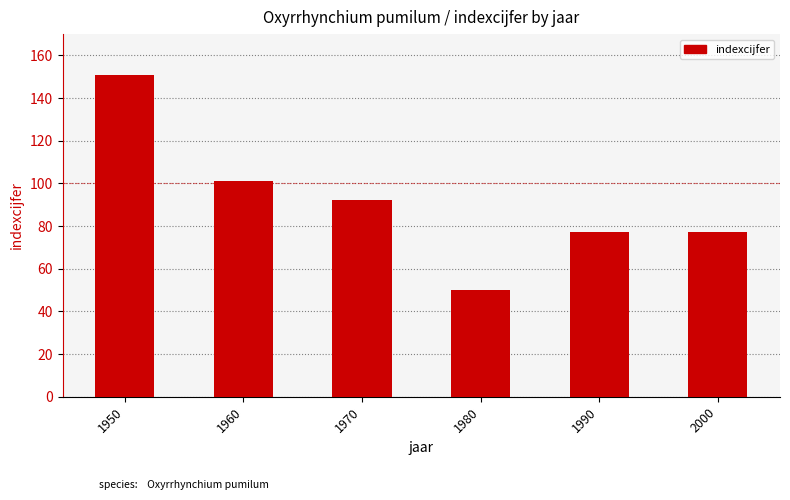

Are the bars grouped side by side (vs. stacked)?

No